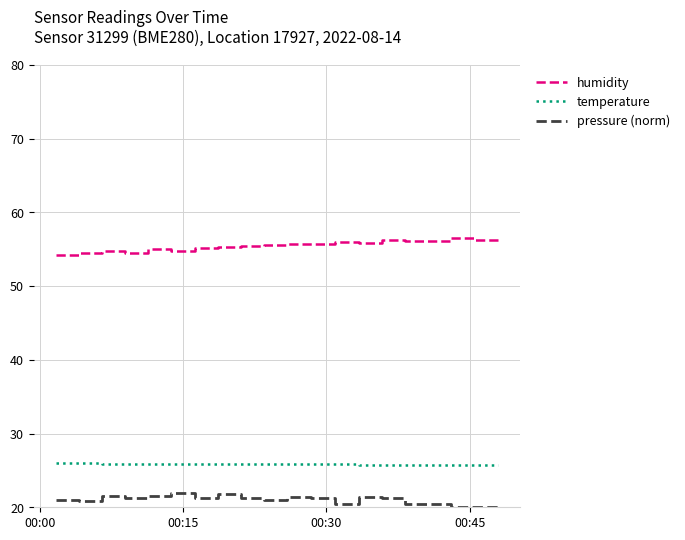

Rank the series by their maximum value, from highest to lowest.

humidity, temperature, pressure (norm)